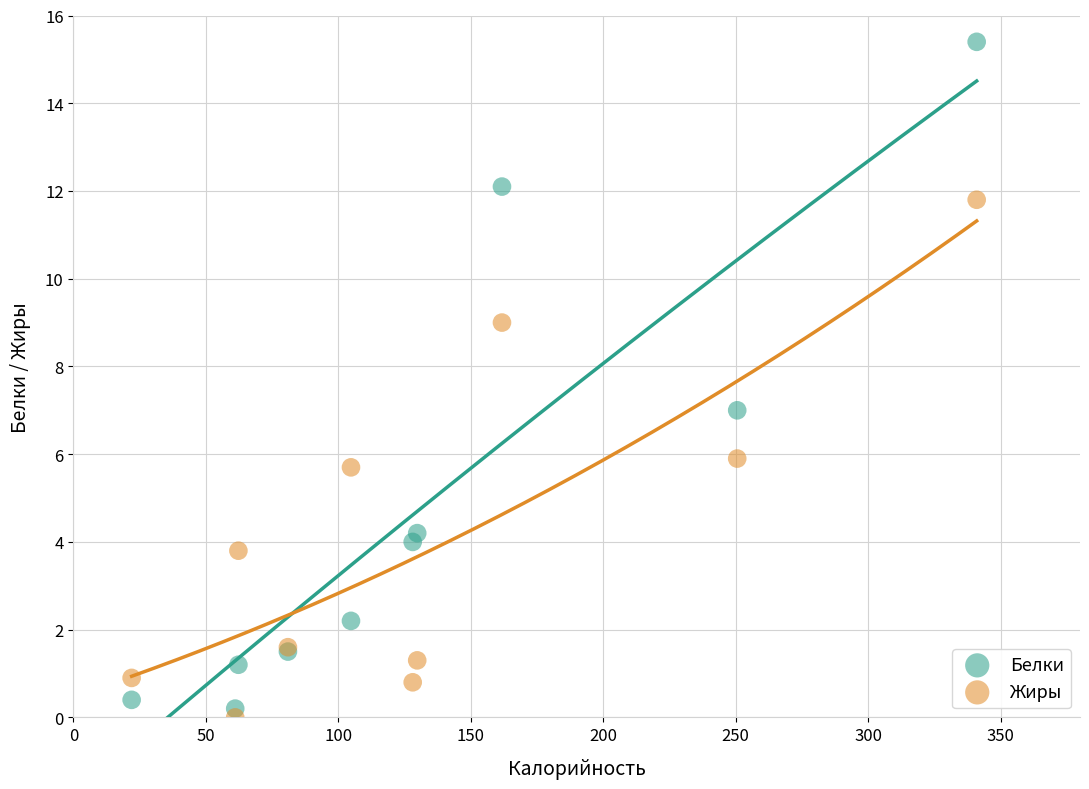

Which series reaches the maximum Y coordinate?

Белки